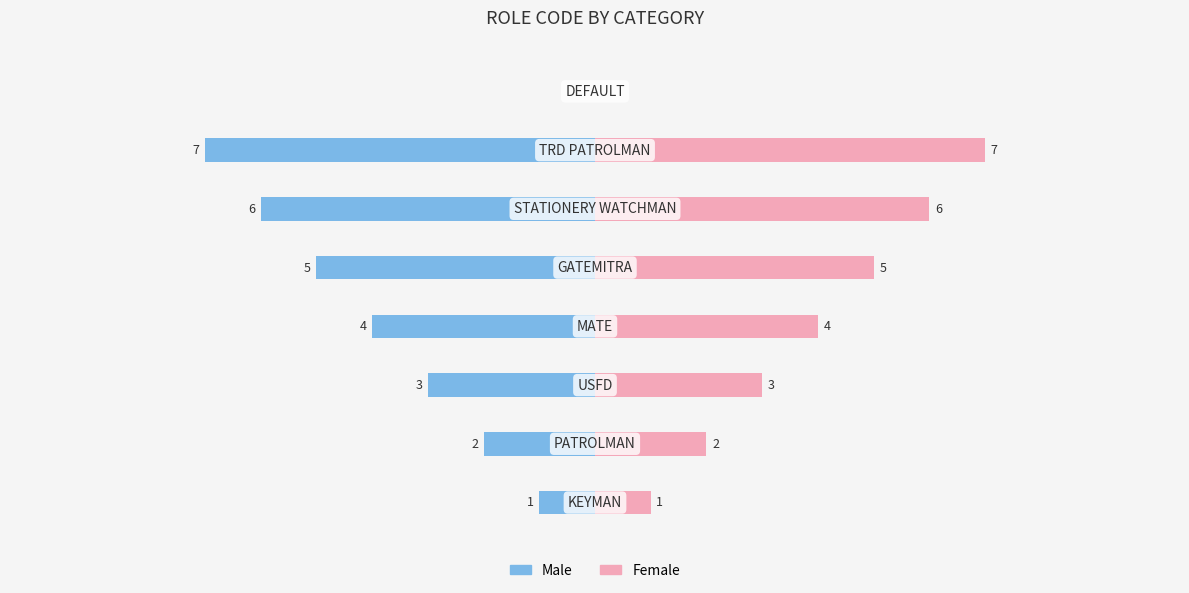

How many positive values does the Female series have?

7